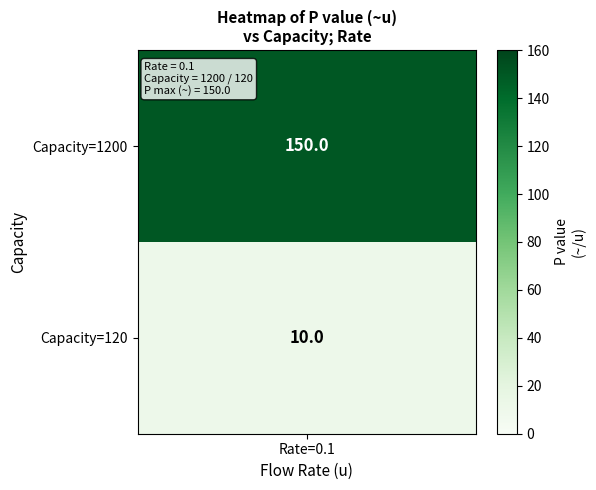

True or false: the data shows 17 at 120.

False